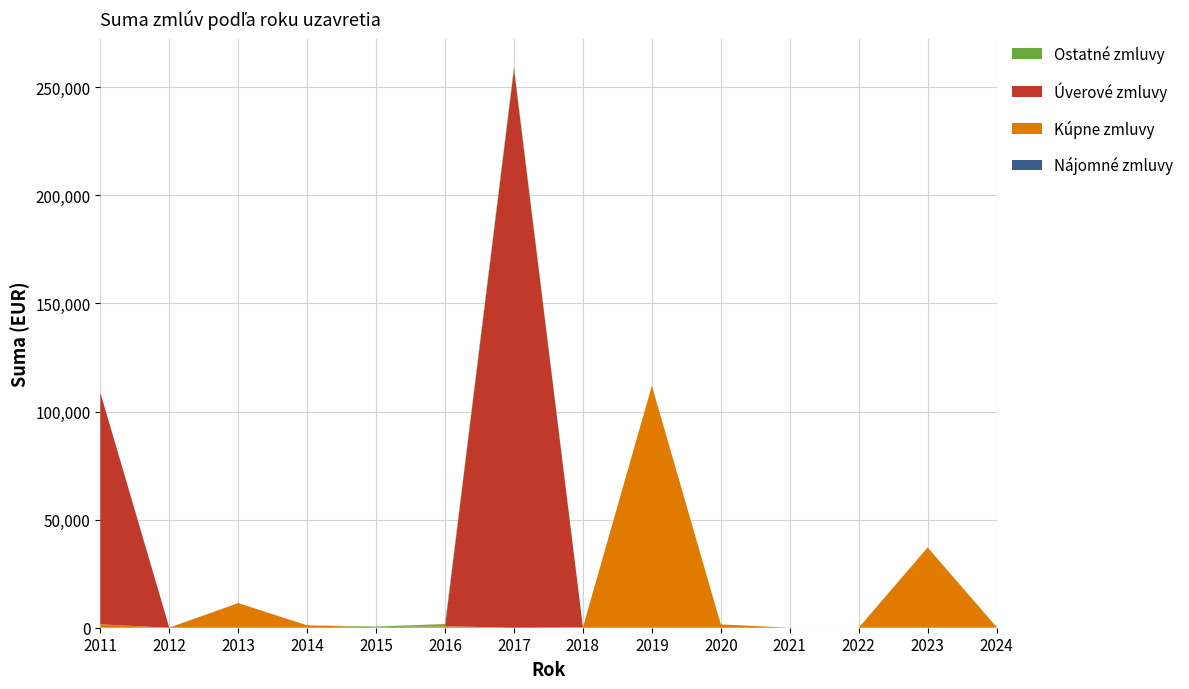

Reading left to right, what are all the values shown in this chart?

Nájomné zmluvy: 2011=0.0	2012=0.0	2013=0.0	2014=0.0	2015=0.0	2016=0.0	2017=0.0	2018=0.0	2019=0.0	2020=0.0	2021=0.0	2022=0.0	2023=0.0	2024=0.0
Kúpne zmluvy: 2011=1584.0	2012=0.0	2013=11400.0	2014=1110.5	2015=200.0	2016=700.0	2017=0.0	2018=205.0	2019=111924.0	2020=1527.8	2021=0.0	2022=0.0	2023=37100.0	2024=350.0
Úverové zmluvy: 2011=107141.2	2012=0.0	2013=0.0	2014=0.0	2015=0.0	2016=0.0	2017=258424.0	2018=0.0	2019=0.0	2020=0.0	2021=0.0	2022=0.0	2023=0.0	2024=0.0
Ostatné zmluvy: 2011=0.0	2012=91.1	2013=0.0	2014=0.0	2015=350.0	2016=1000.0	2017=1000.0	2018=0.0	2019=0.0	2020=0.0	2021=0.0	2022=0.0	2023=0.0	2024=0.0